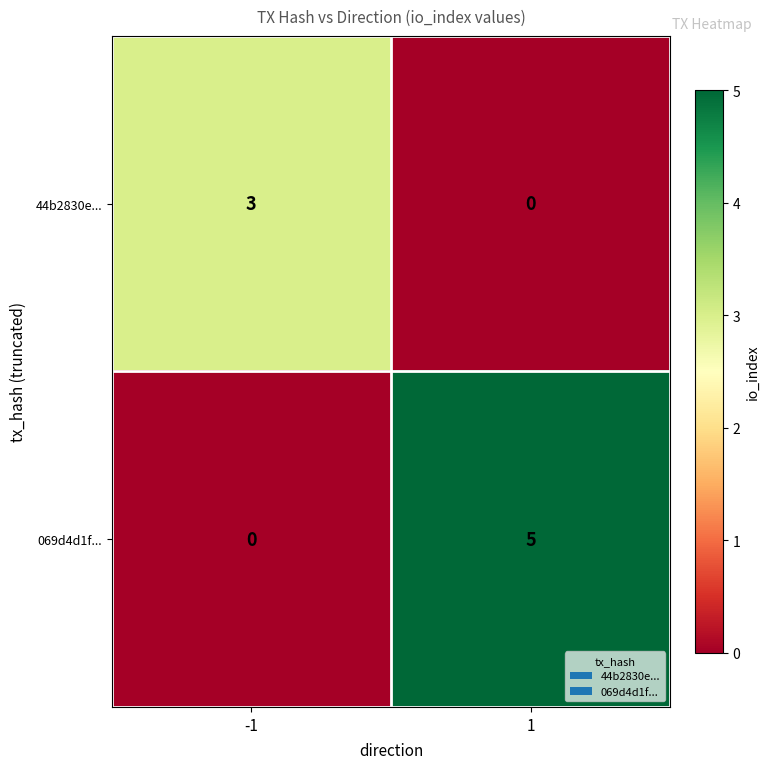

What is the total value across all series at 1?

5